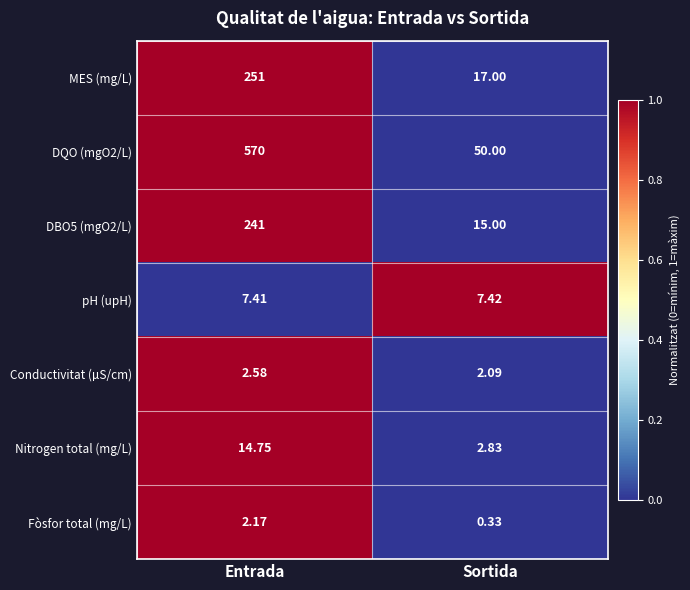

Which category has the lowest value across all series?

Sortida